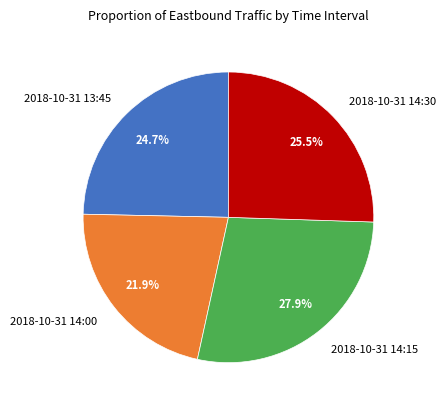

Which slice is the smallest?

2018-10-31 14:00